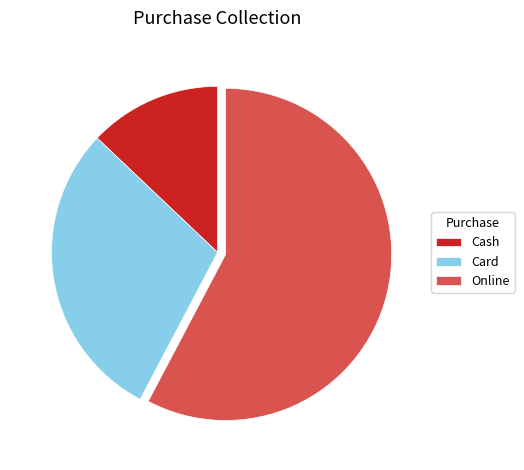

Count the number of slices in the pie.

3